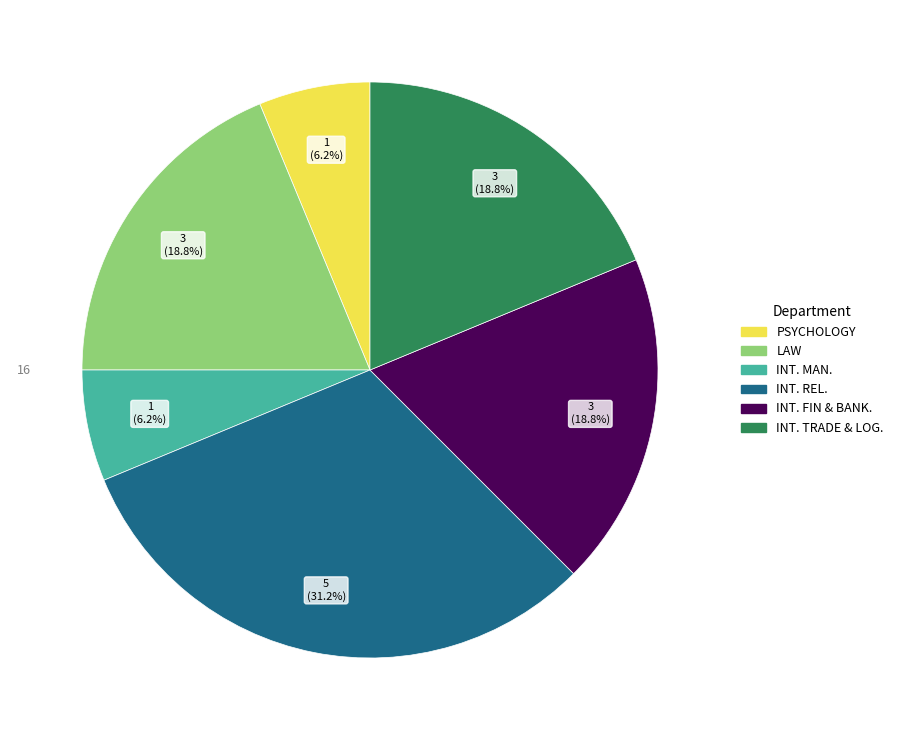

What is the ratio of the value at INT. FIN & BANK. to the value at LAW?

1.0